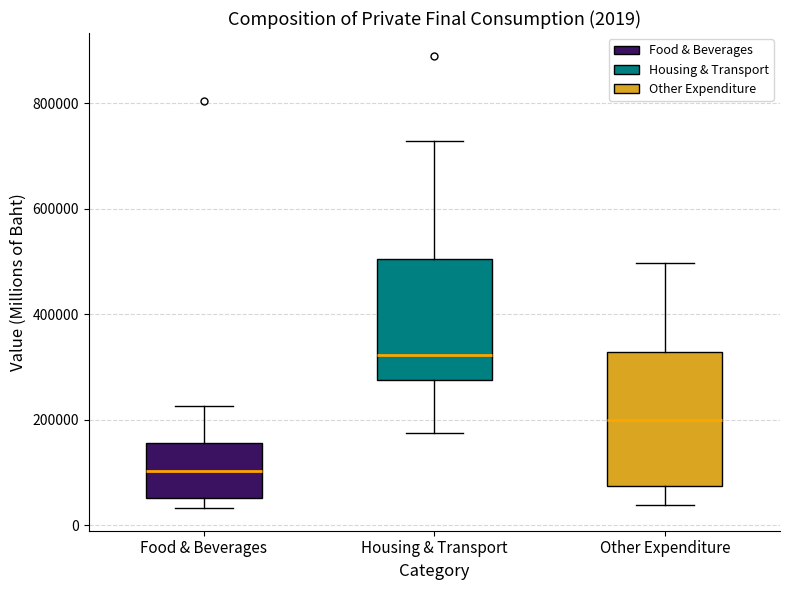

Which box is the tallest, from its lower edge to its upper edge?

Other Expenditure